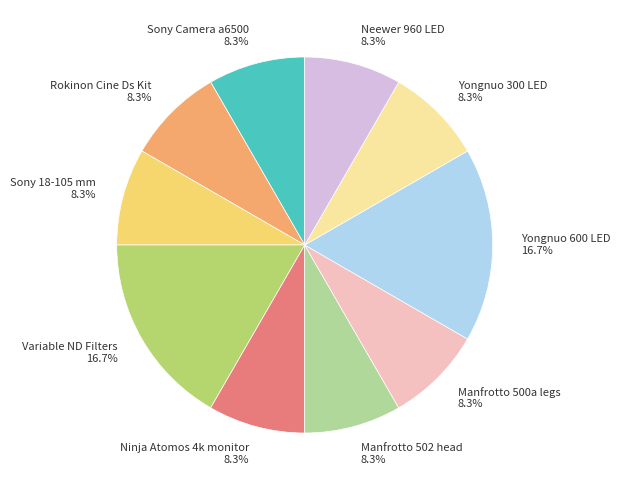

How many slices are in this pie chart?

10